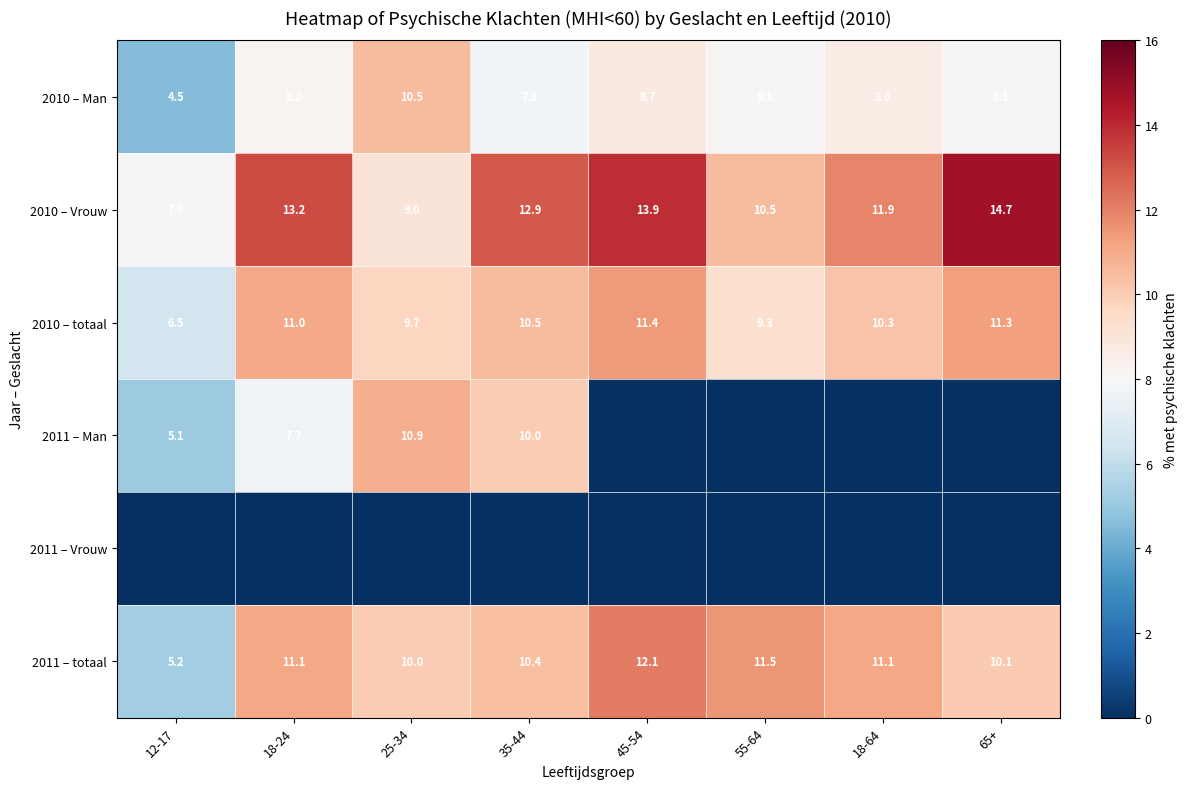

What is the total value across all series at 18-64?

41.9